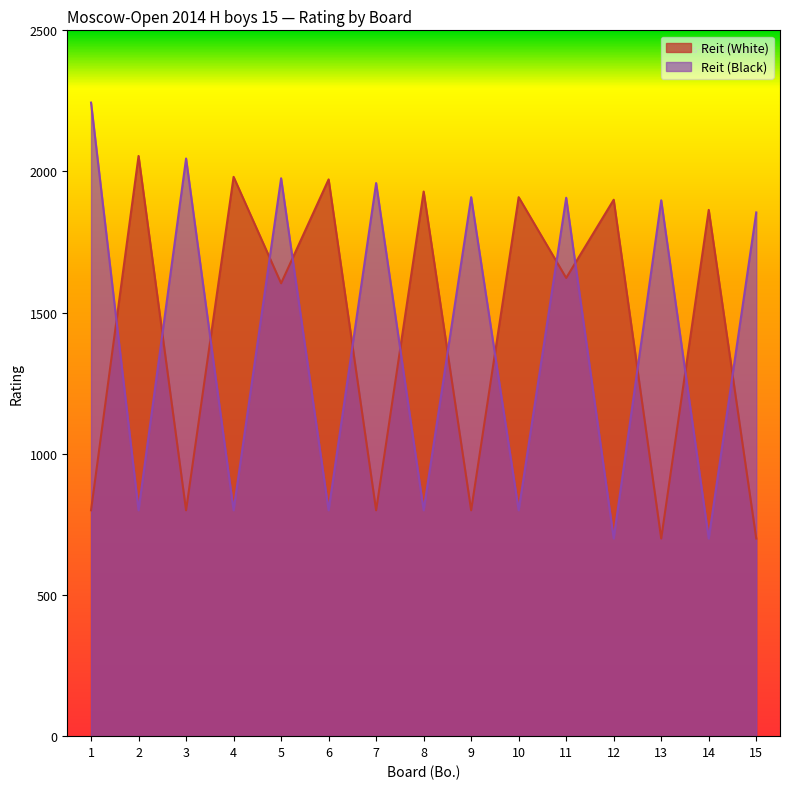

What is the approximate value of Reit (Black) at 4, to the nearest 100?

800